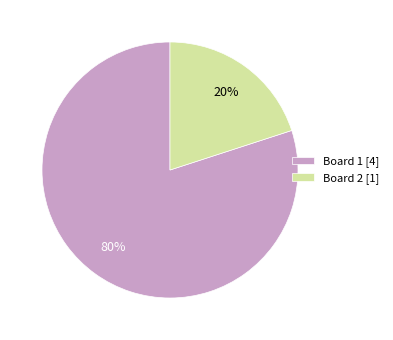

What is the largest slice in the pie chart?

Board 1